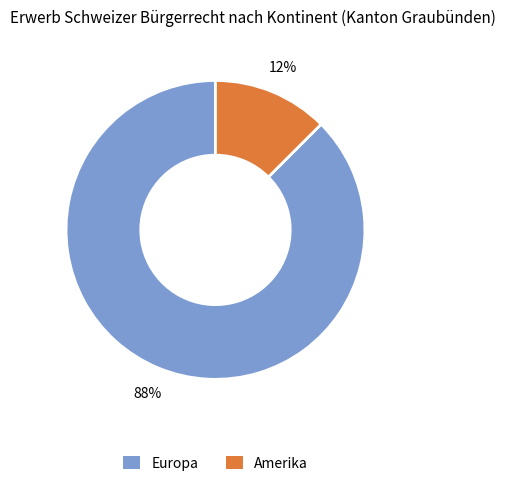

To the nearest percent, what is the average slice percentage?

50%